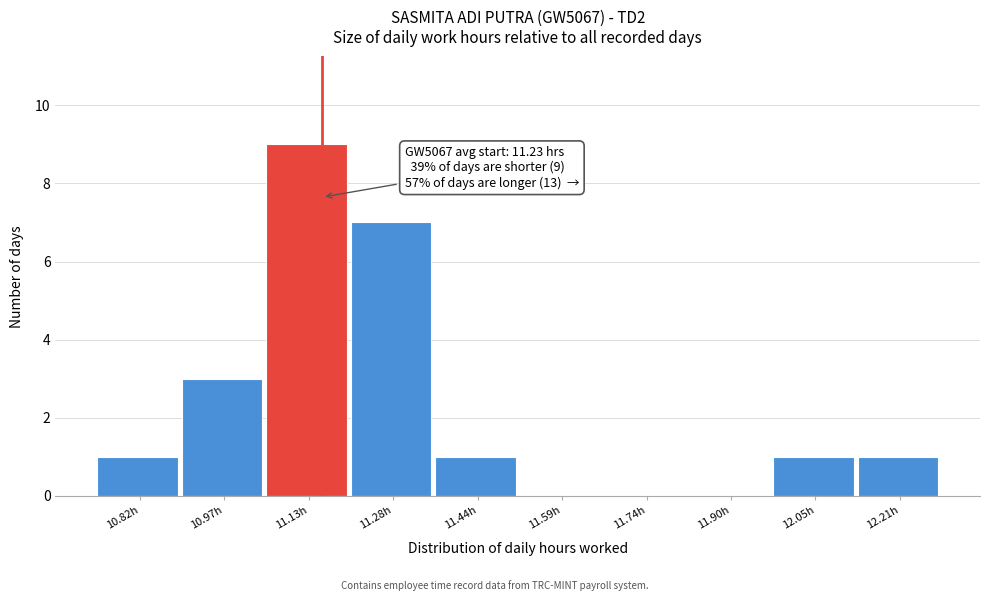

Reading left to right, list all the values displayed in this chart.

10.82h=1	10.97h=3	11.13h=9	11.28h=7	11.44h=1	11.59h=0	11.74h=0	11.90h=0	12.05h=1	12.21h=1